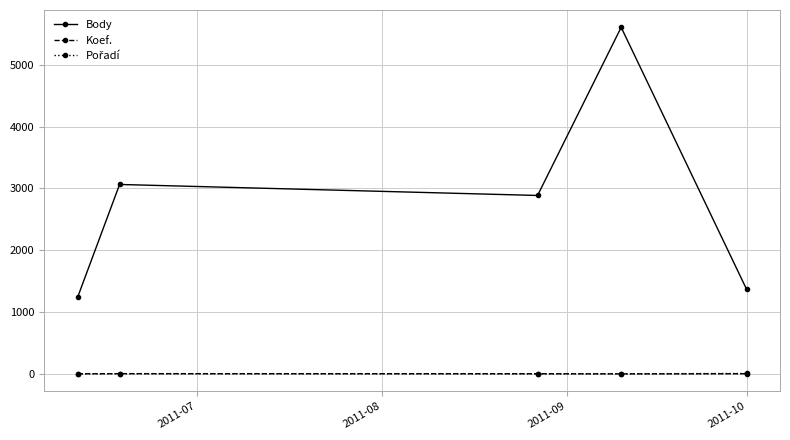

Which series has the largest total across all categories?

Body